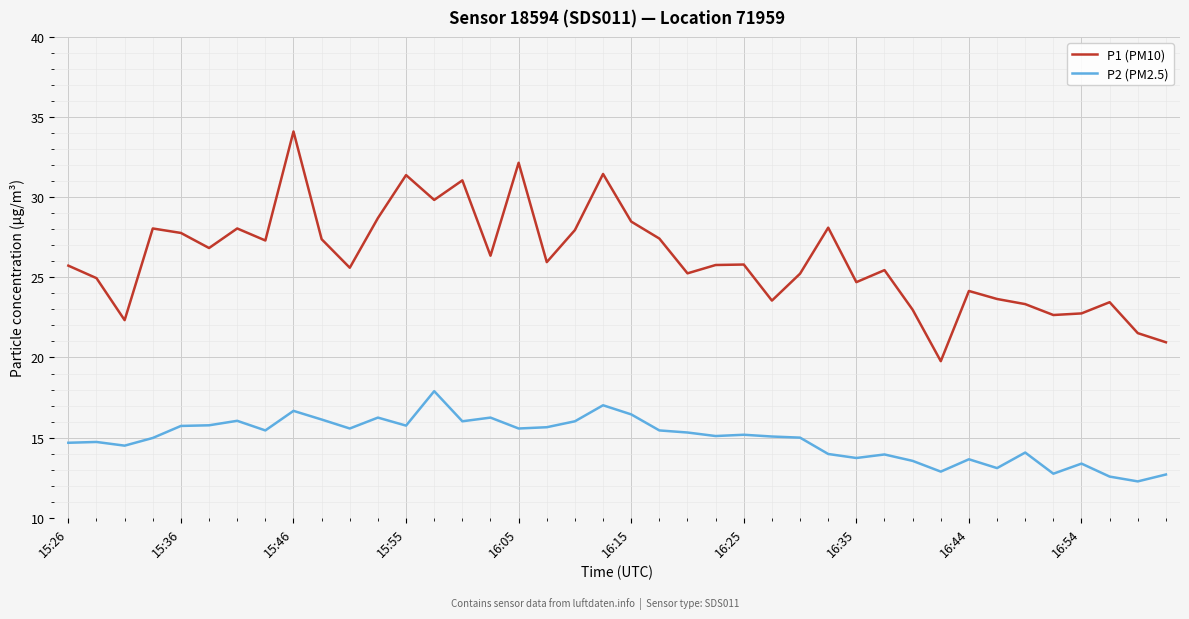

List the series in order of their overall mean, highest first.

P1 (PM10), P2 (PM2.5)